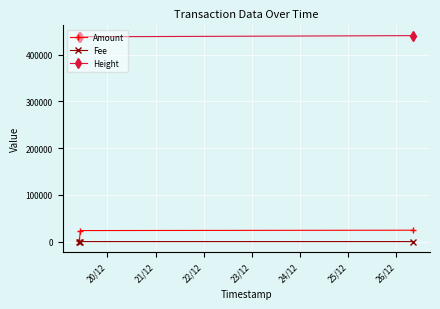

Which series has the largest range (max minus min)?

Amount